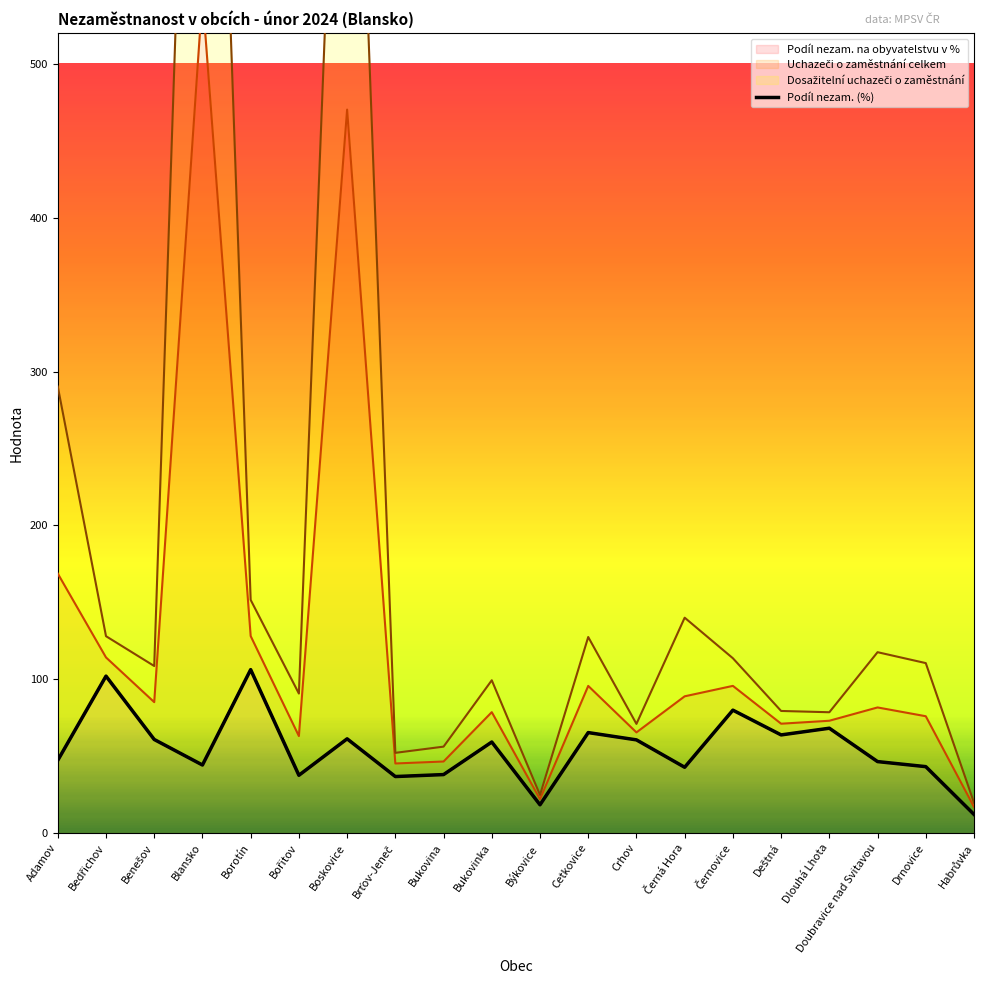

List the labels in order of value, smallest first.

Habrůvka, Býkovice, Brťov-Jeneč, Bořitov, Bukovina, Černá Hora, Drnovice, Blansko, Doubravice nad Svitavou, Adamov, Bukovinka, Crhov, Benešov, Boskovice, Deštná, Cetkovice, Dlouhá Lhota, Černovice, Bedřichov, Borotín